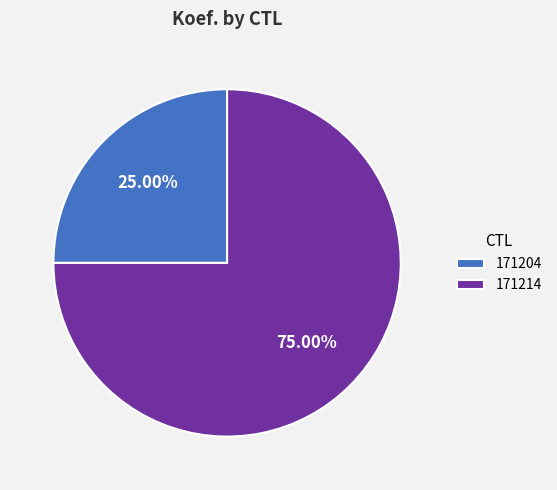

The 171204 slice represents 37% of the pie. True or false?

False